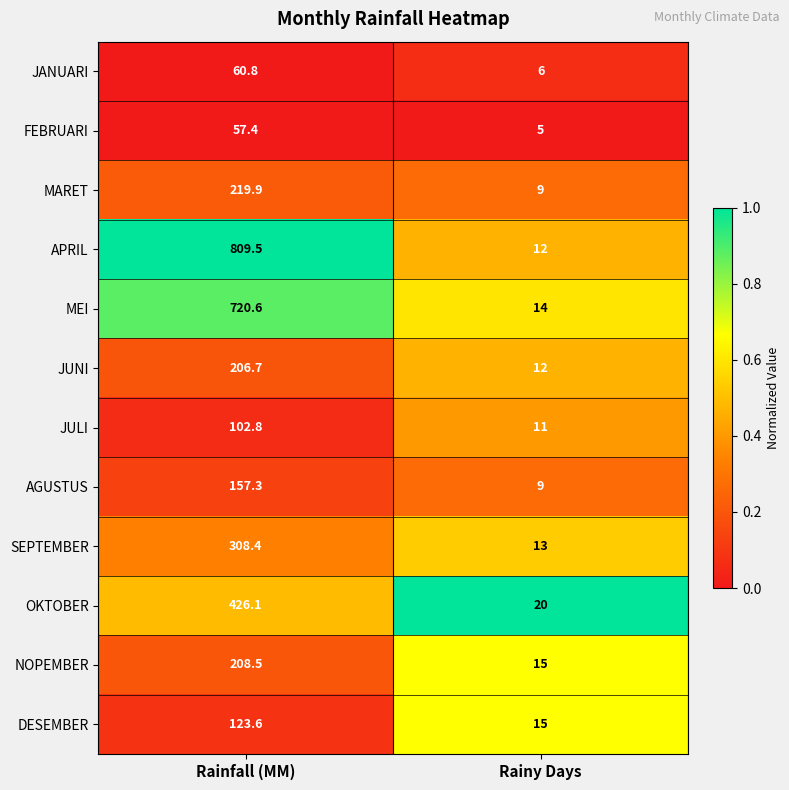

What is the difference between the maximum and minimum values in the JANUARI series?

54.8